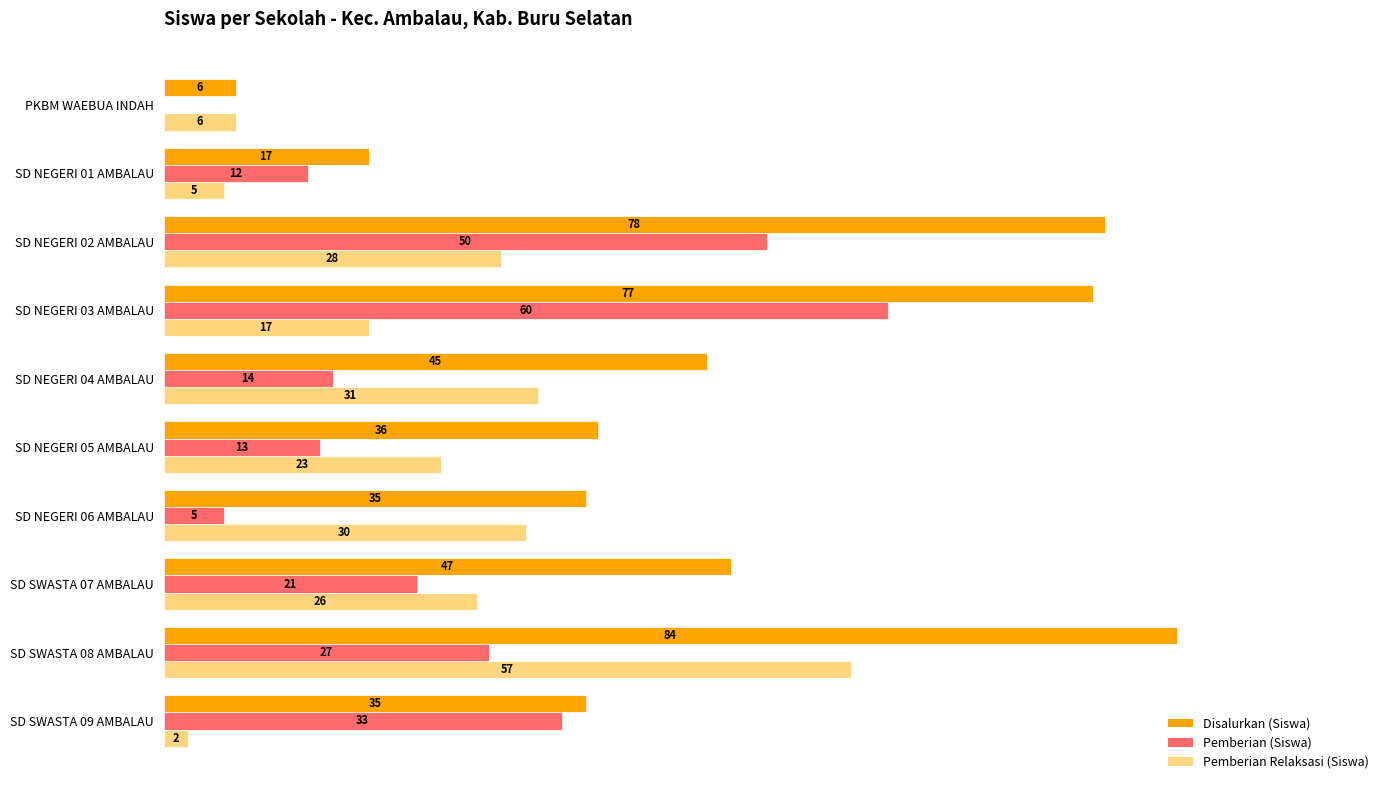

At which category is the sum across all series the highest?

SD SWASTA 08 AMBALAU